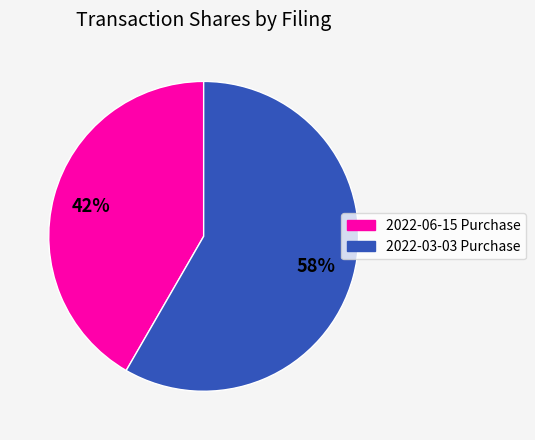

To the nearest percent, what is the average slice percentage?

50%